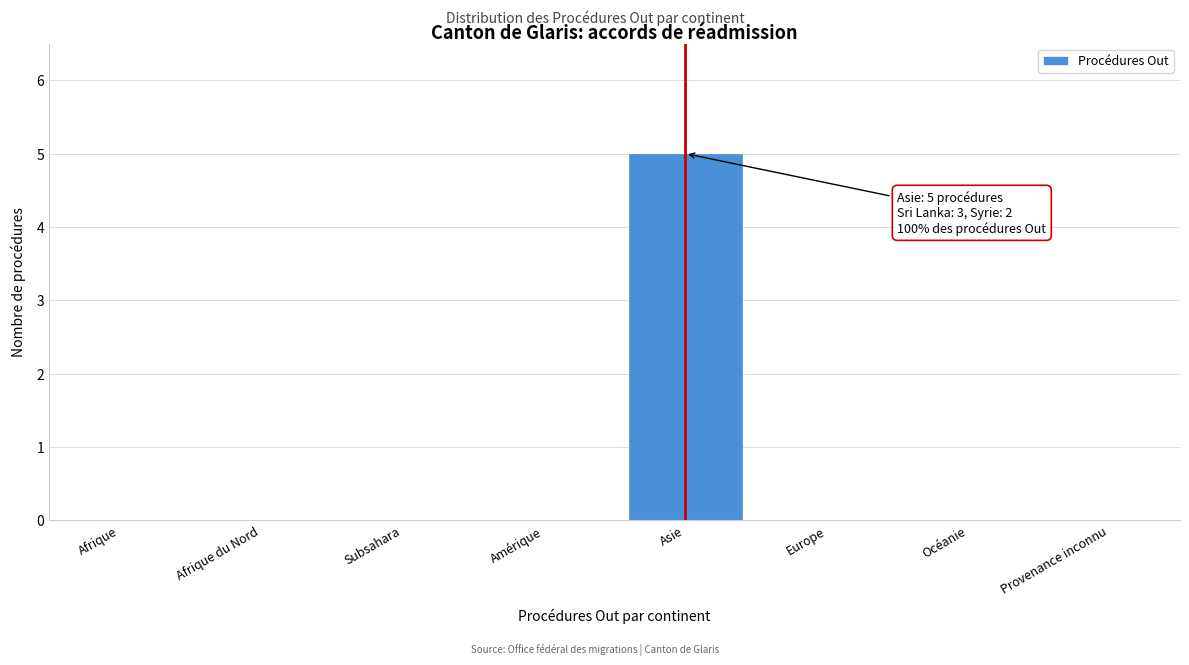

Reading right to left, list all the values displayed in this chart.

Provenance inconnu=0	Océanie=0	Europe=0	Asie=5	Amérique=0	Subsahara=0	Afrique du Nord=0	Afrique=0